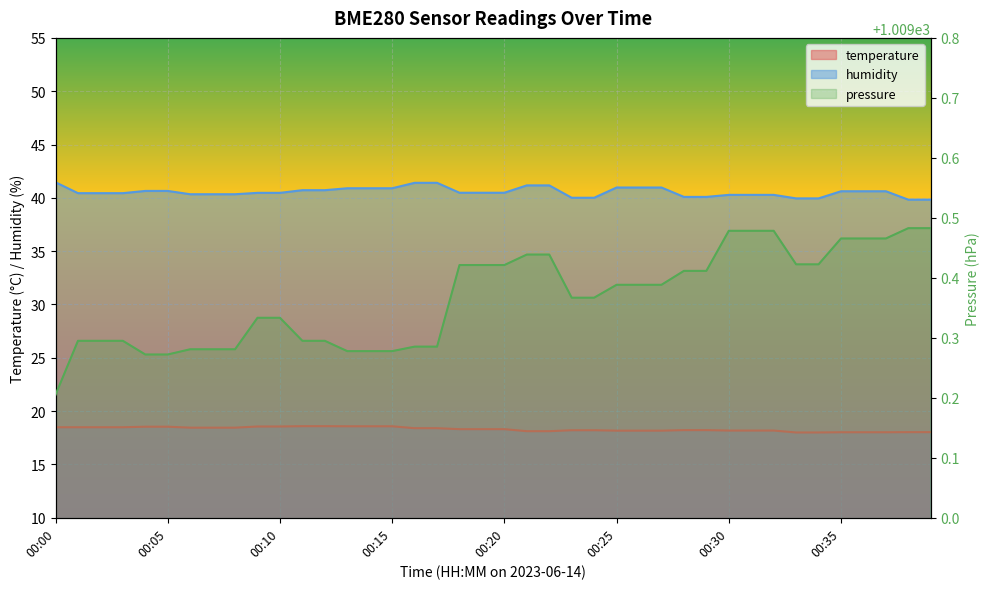

True or false: temperature and humidity intersect in this chart.

False